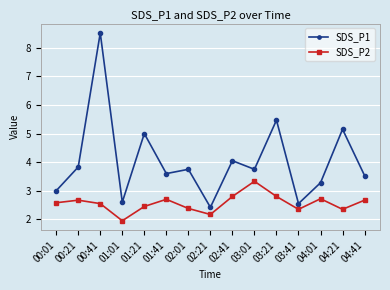

How many interior local peaks does the SDS_P2 series have?

4